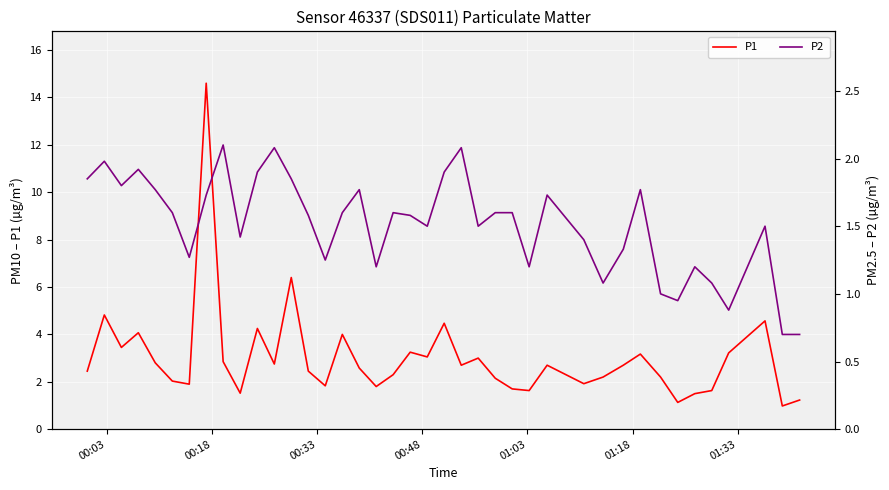

What is the maximum value for P1?

14.6